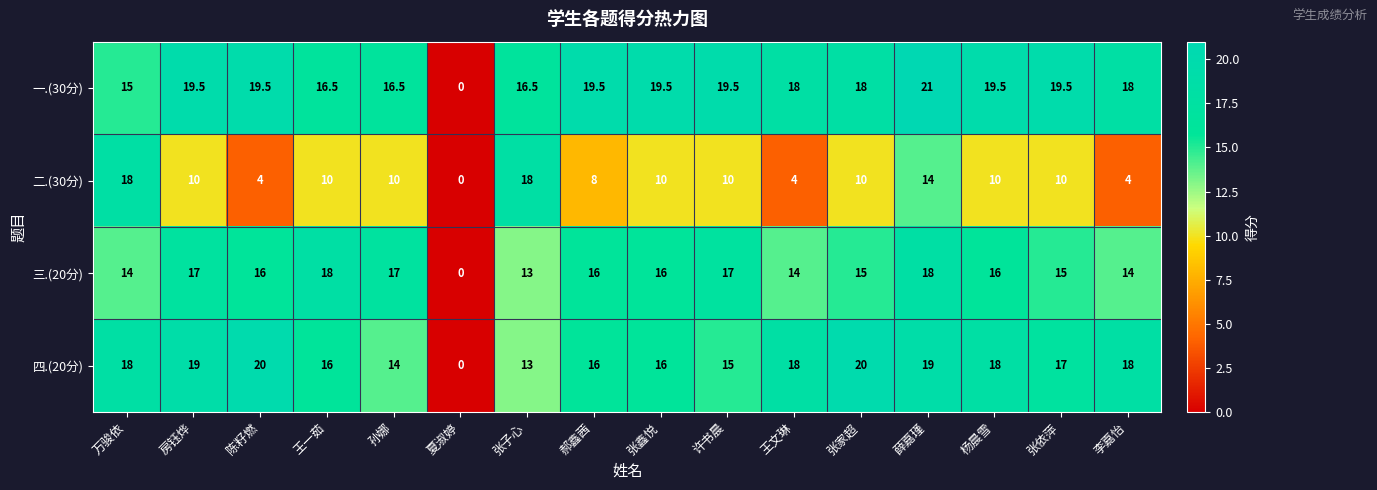

Which series has the largest total across all categories?

一.(30分)